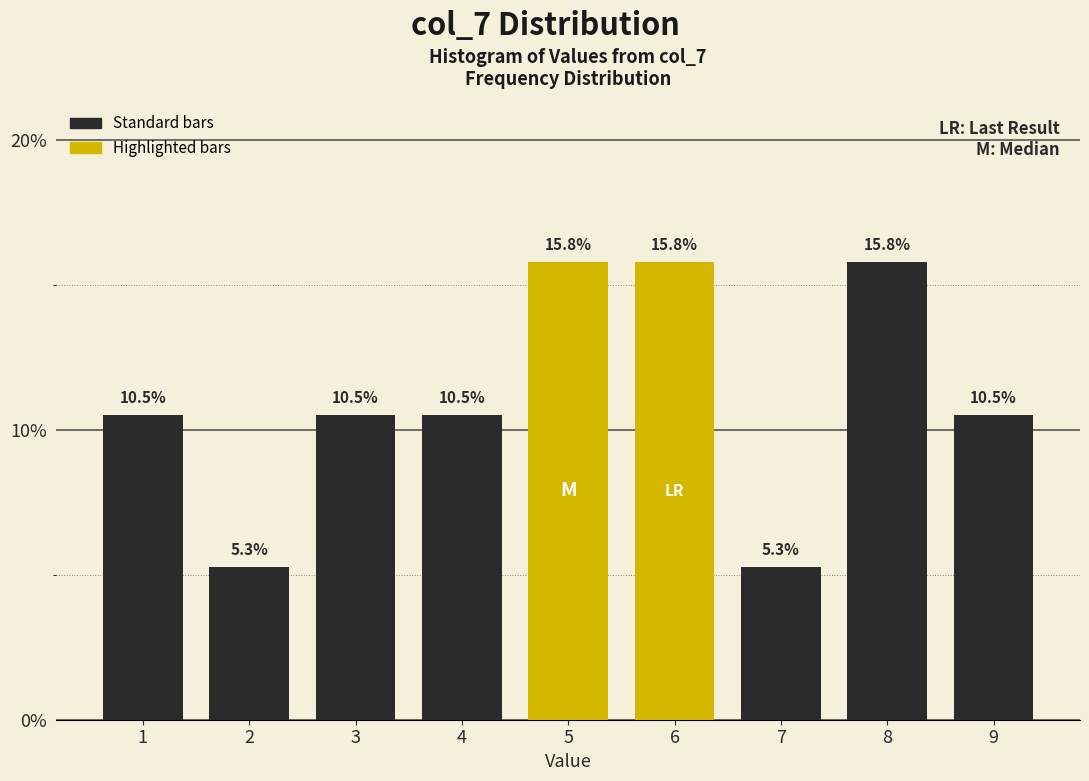

Reading right to left, list all the values displayed in this chart.

10.5	15.8	5.3	15.8	15.8	10.5	10.5	5.3	10.5